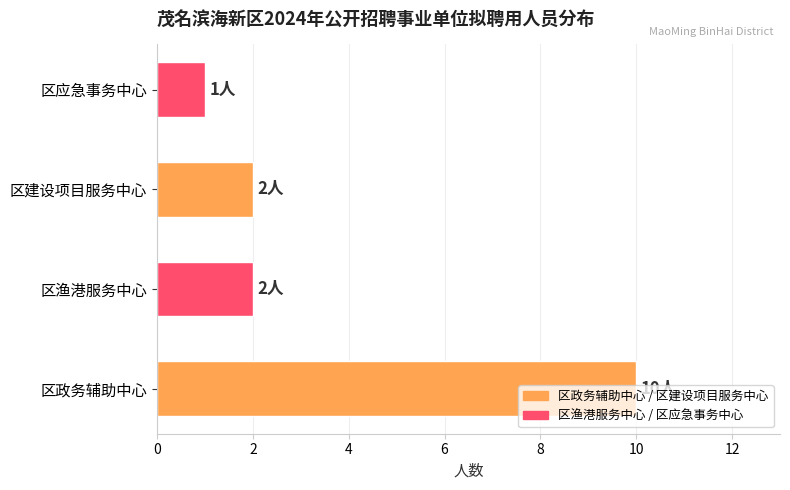

Which category has the highest value across all series?

区政务辅助中心